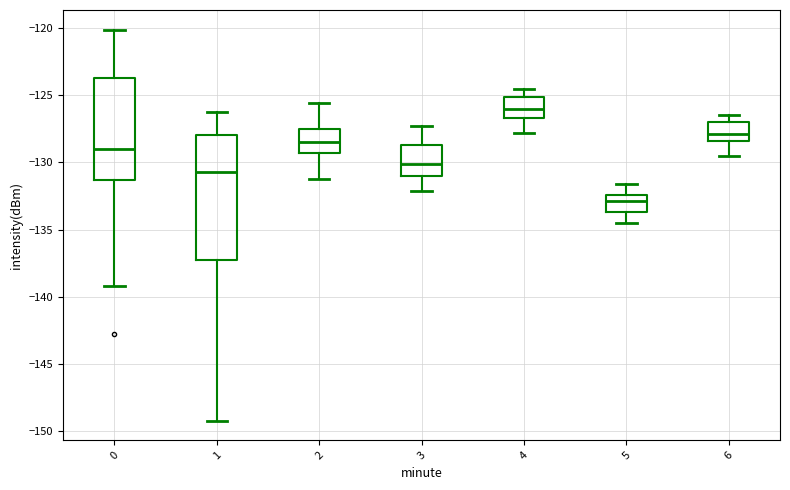

Where does the lower whisker of the box at x = 0 end on the y-axis? The values are not printed on the chart, so give them approximately, as read against the axis.

-139.0